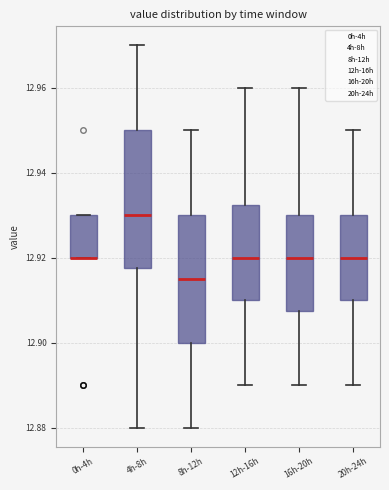

Where does the median line of the box for 12h-16h sit on the y-axis? The values are not printed on the chart, so give them approximately, as read against the axis.

12.920